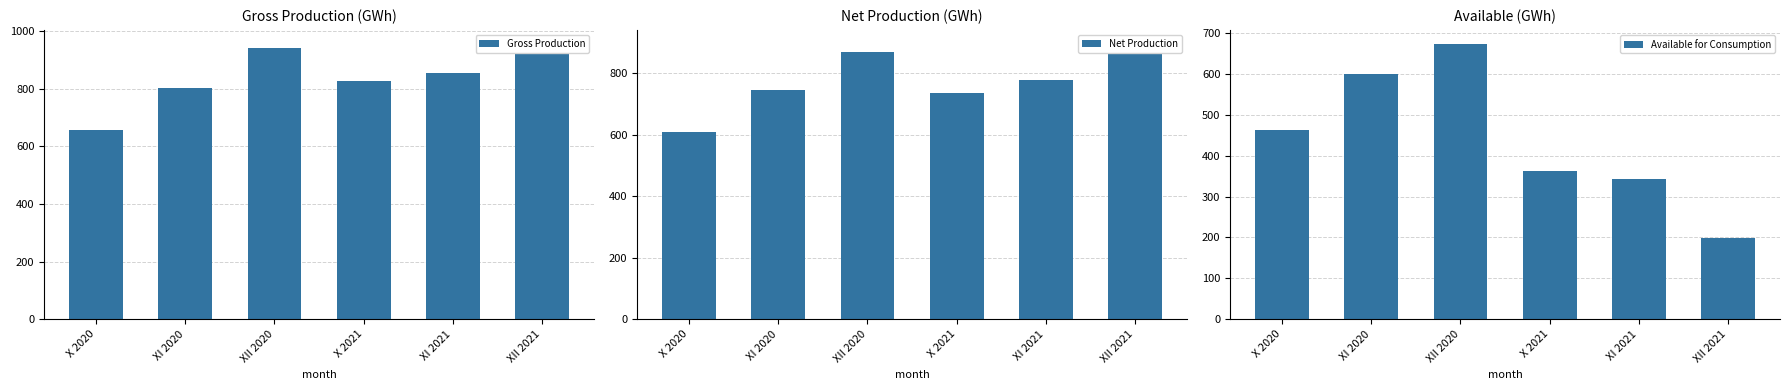

Which series changed the most between XII 2020 and XI 2021?

Available for Consumption